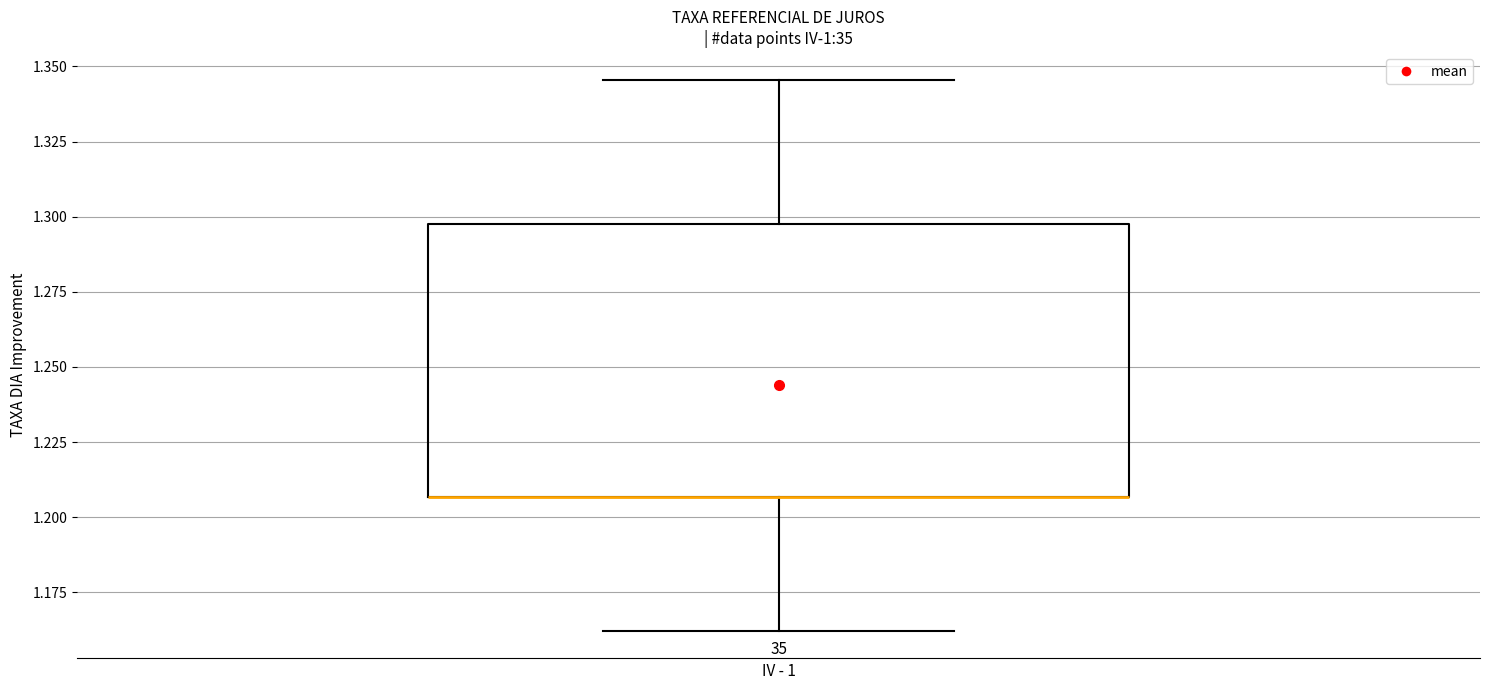

Read this box plot against the y-axis: the position of the median line, the range covered by the box, and the ends of both whiskers. The values are not printed on the chart, so give them approximately, as read against the axis.

median 1.205 (drawn on the box's lower edge), box 1.205 to 1.295, whiskers 1.160 to 1.345